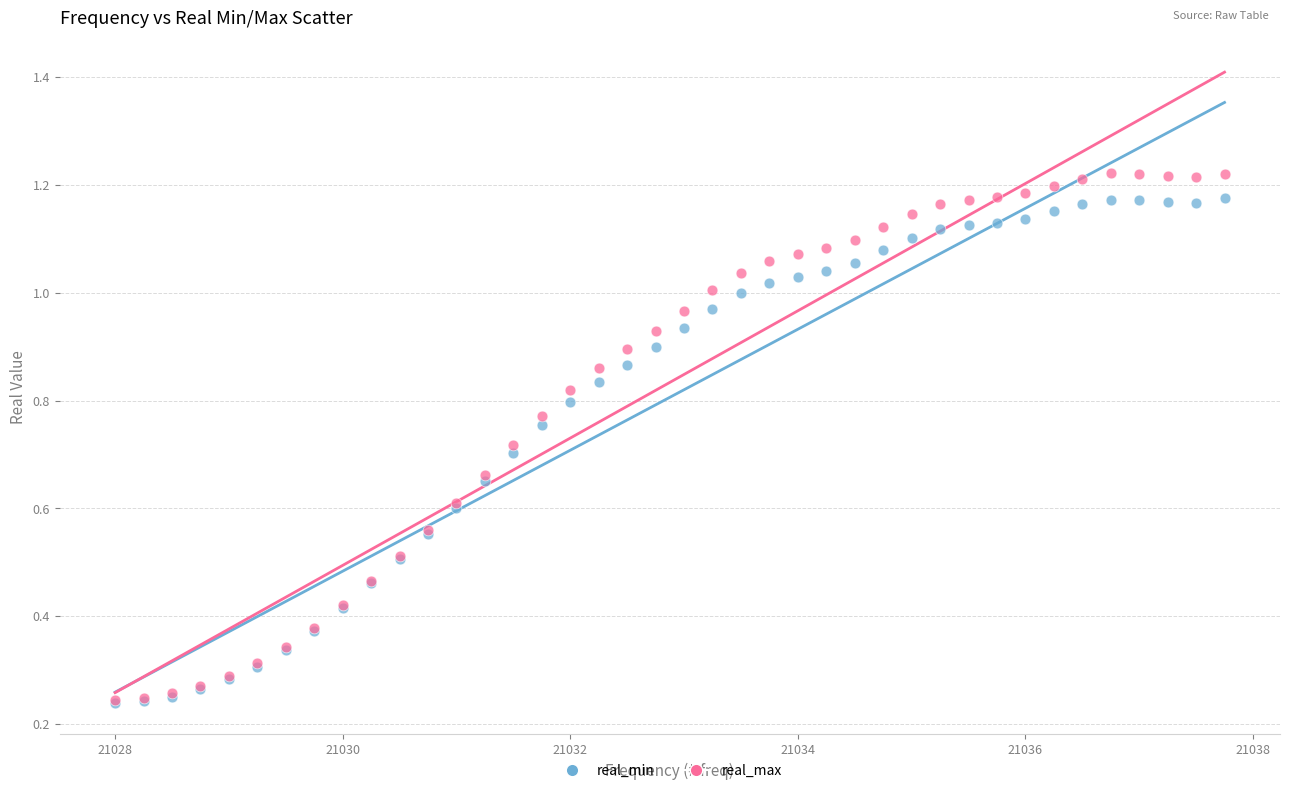

What are all the series names shown in the legend?

real_min, real_max